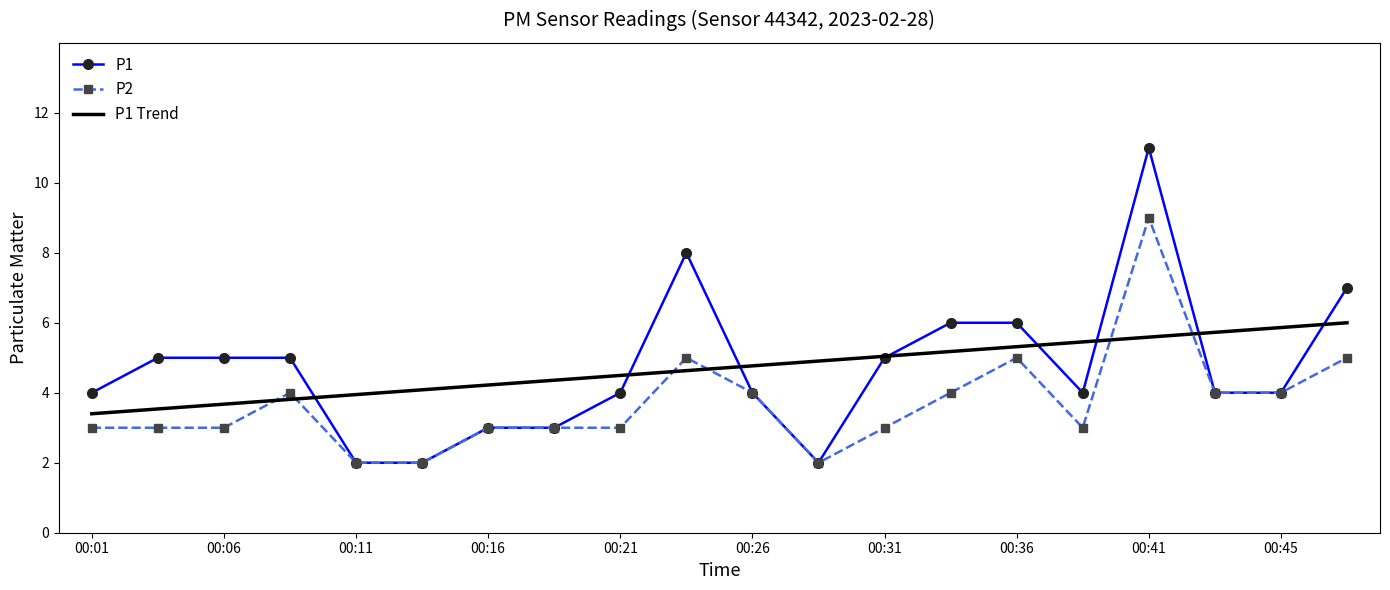

What is the difference between the second highest and minimum values in the P1 series?

6.0